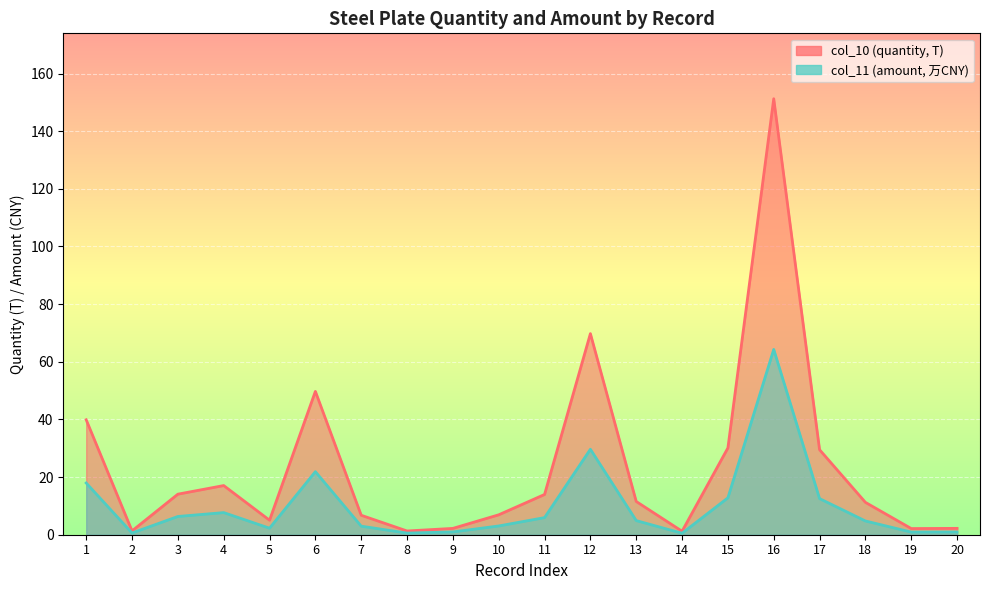

What is the difference between the maximum and minimum values in the col_11 (amount) series?

63.8